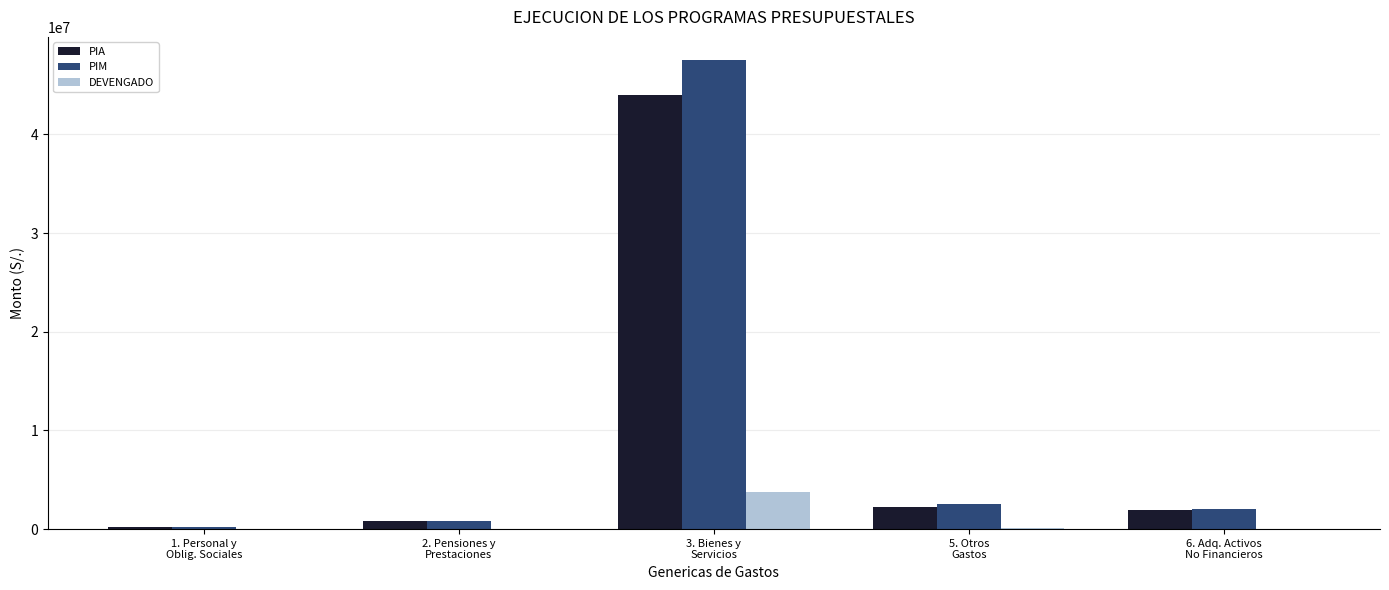

What are all the series names shown in the legend?

PIA, PIM, DEVENGADO